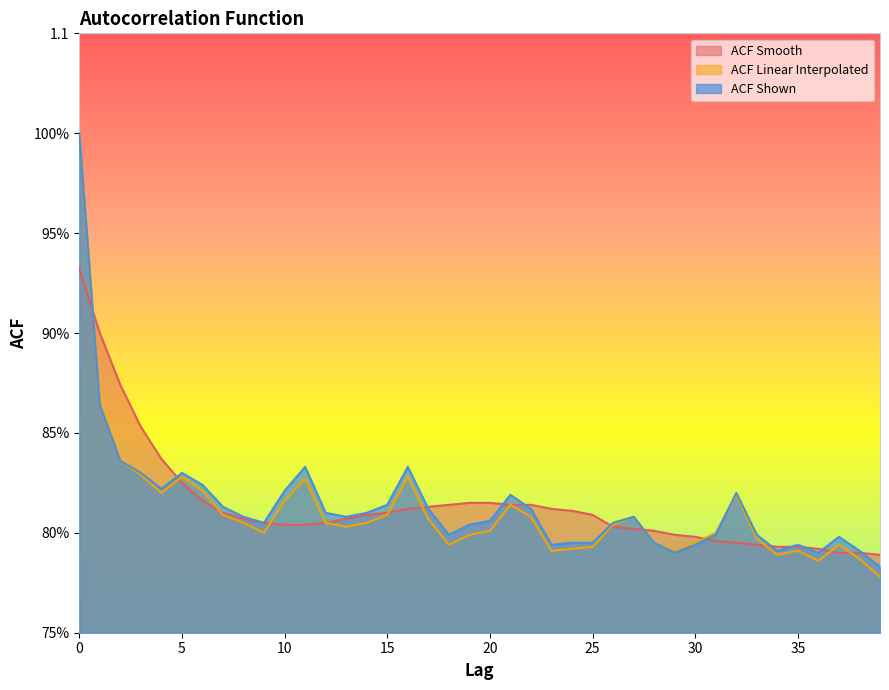

What is the total value across all series at 16?

2.5